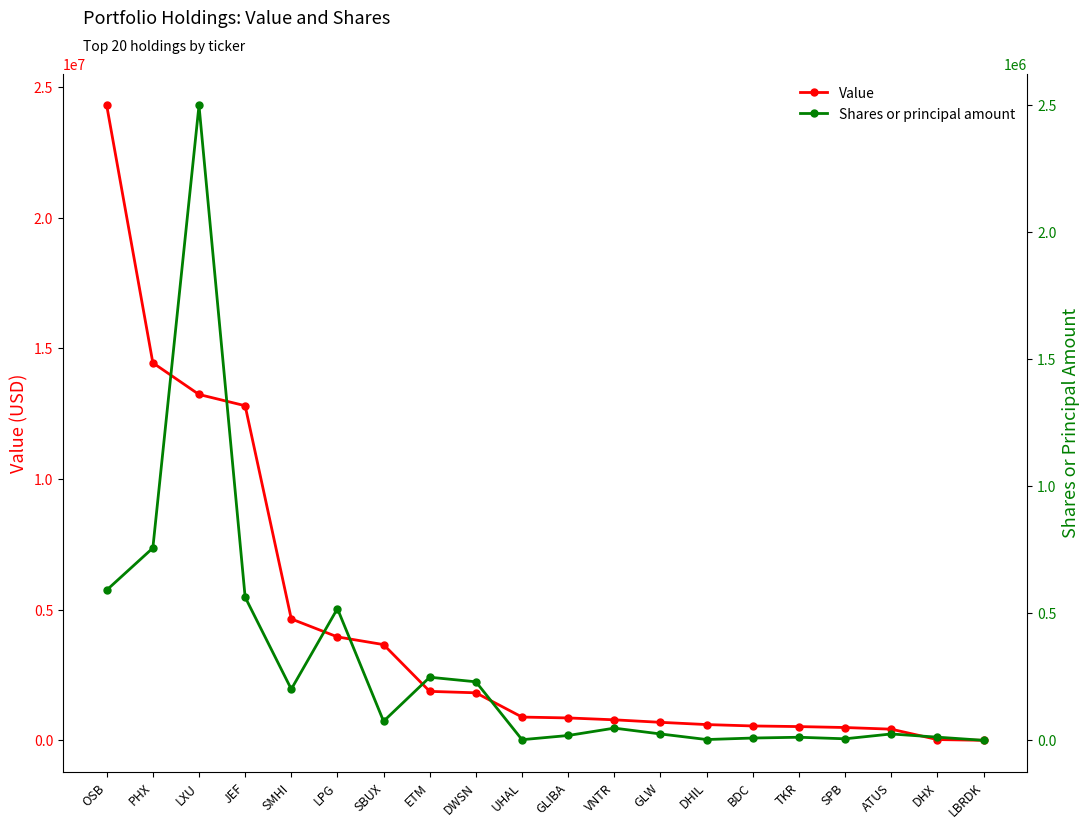

What is the difference between the maximum and minimum values in the Value series?

24306000